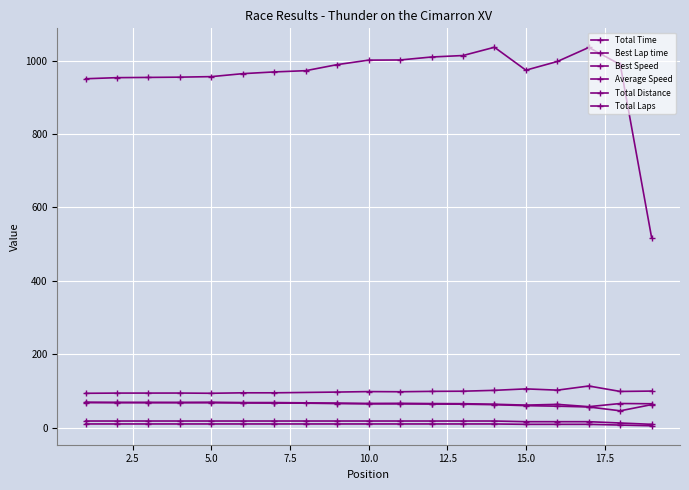

The Total Laps series shows 6.6 at 5. True or false?

False